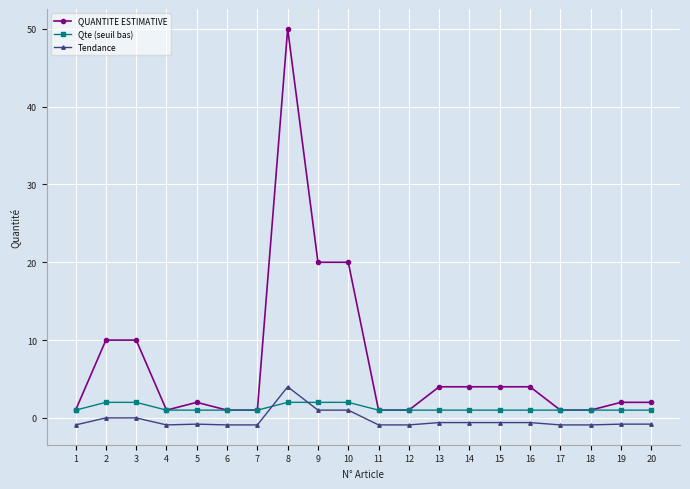

True or false: Tendance has a value of -0.8 at 5.

True